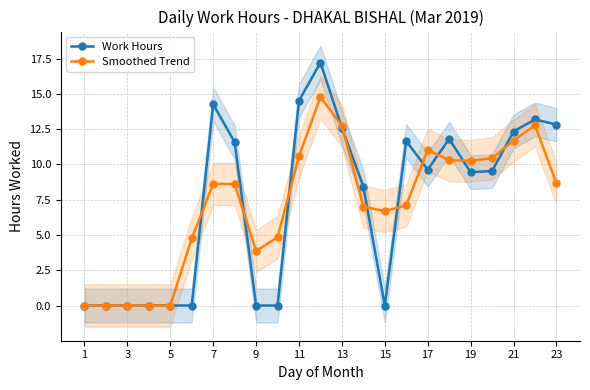

True or false: Smoothed Trend has more than 2 points higher than both neighbors.

True